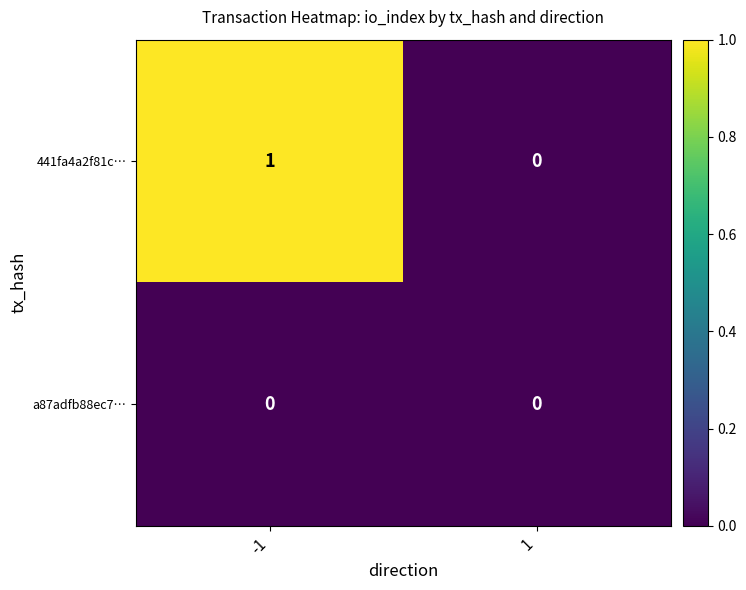

Which series has the largest range (max minus min)?

441fa4a2f81c…